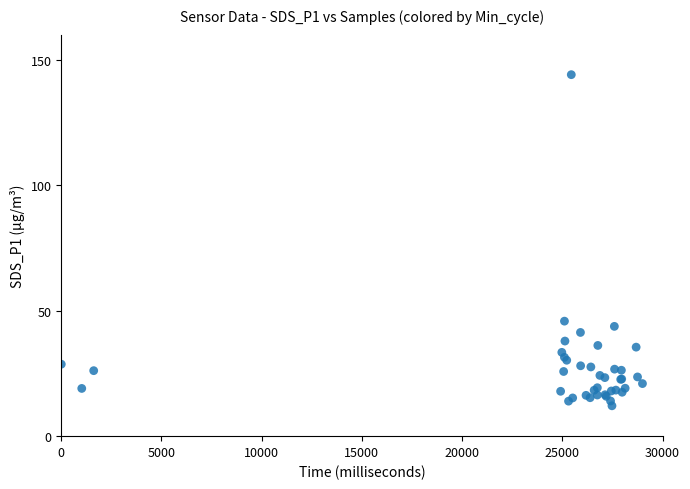

What Y value in the scatter plot is closest to 78?

45.8